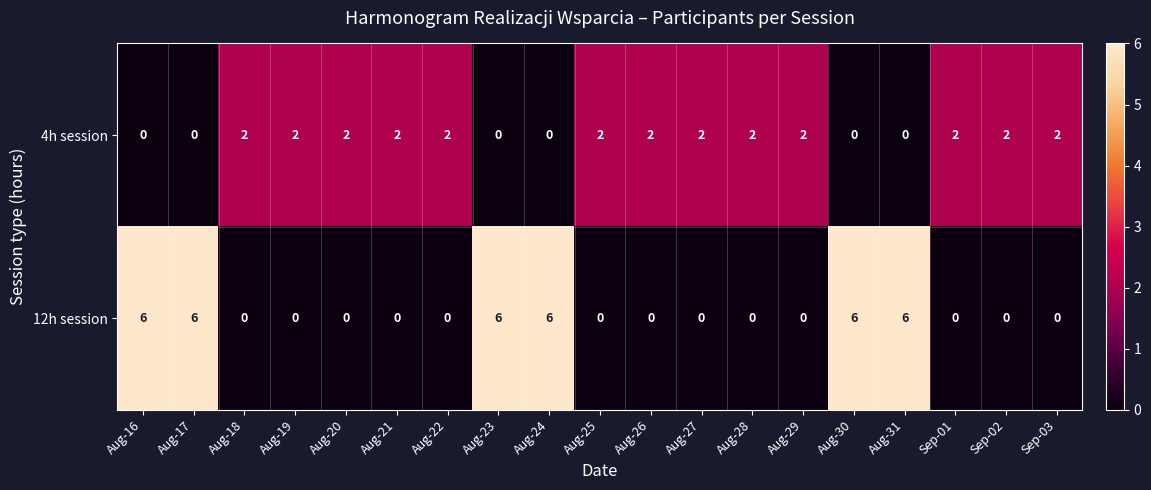

Count the number of data series in this chart.

2